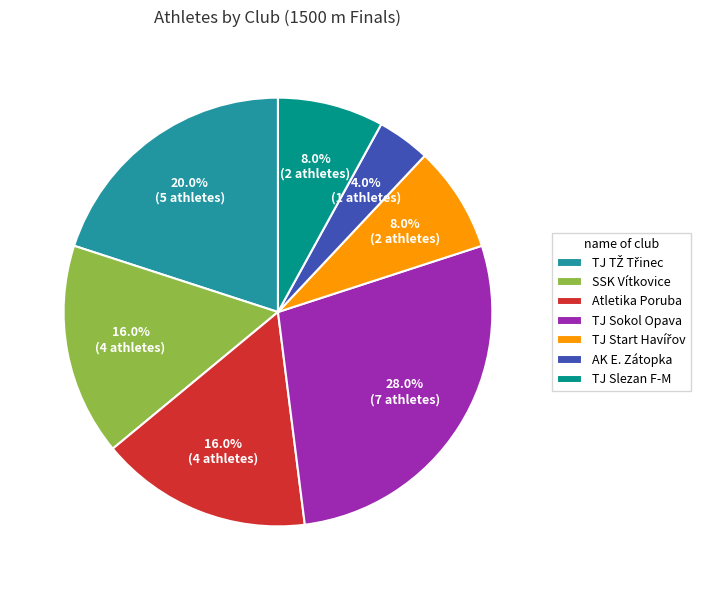

Is TJ Sokol Opava the majority of the pie?

No